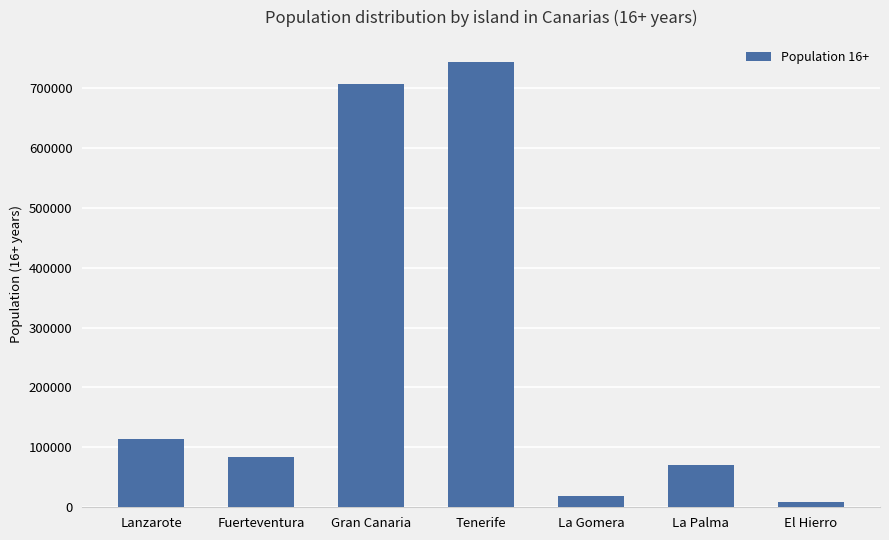

What is the maximum value shown in the chart?

743036